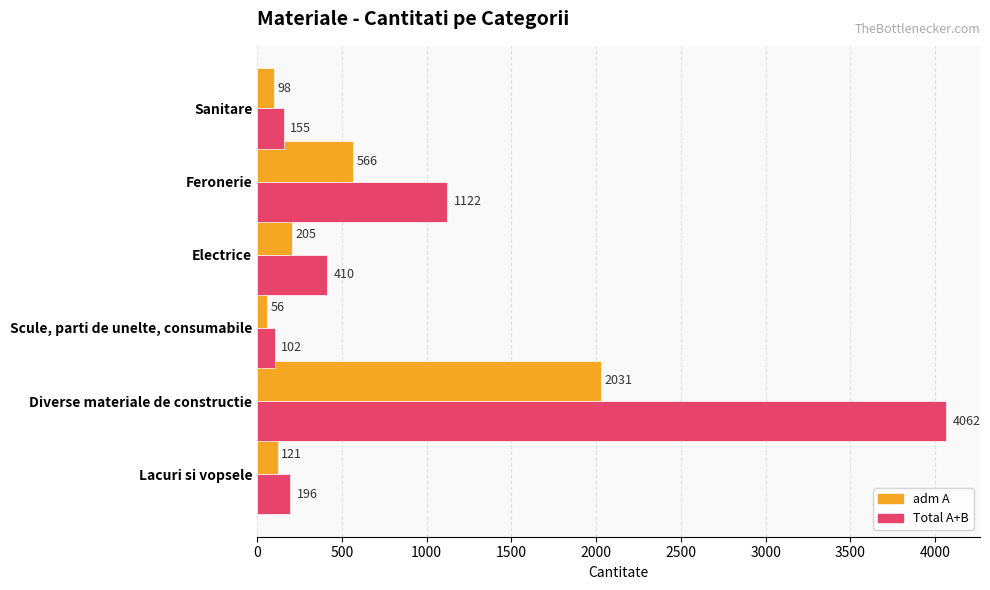

Which series changed the most between Diverse materiale de constructie and Sanitare?

Total A+B